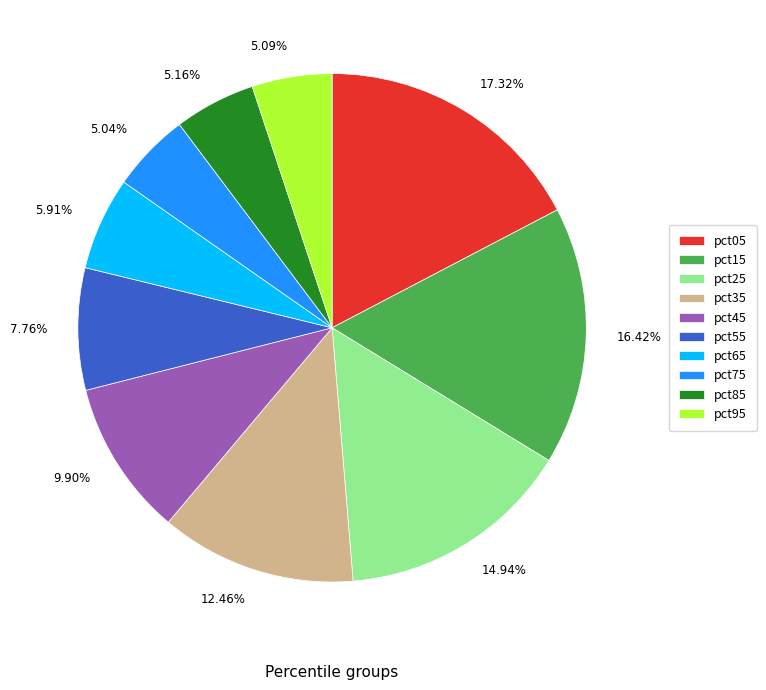

Does 5.04% represent more than half of the total?

No